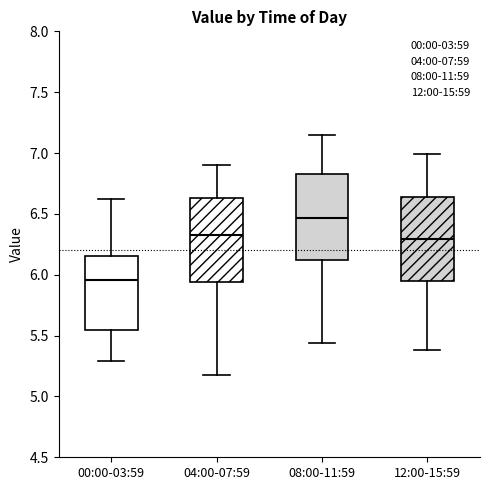

Where does the lower whisker of the box for 04:00-07:59 end on the y-axis? The values are not printed on the chart, so give them approximately, as read against the axis.

5.20